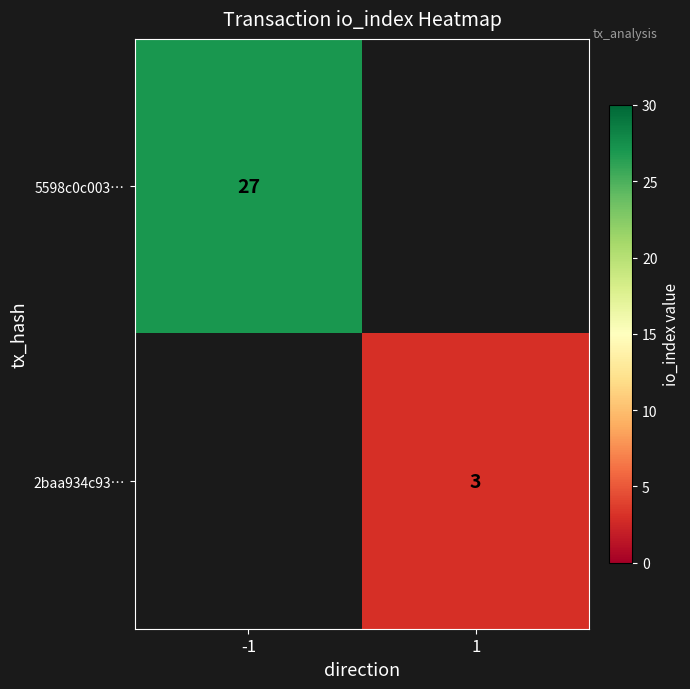

True or false: 5598c0c003… has a value of 27 at -1.

True